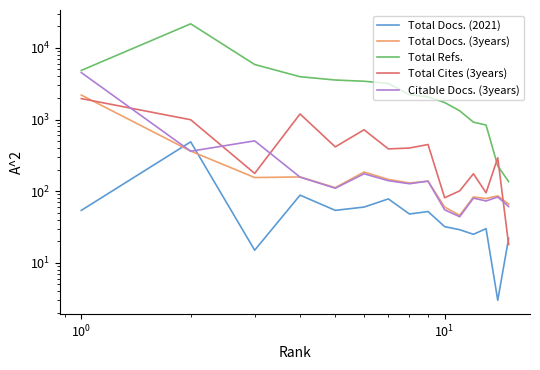

At how many categories does at least one series exceed 6152?

1